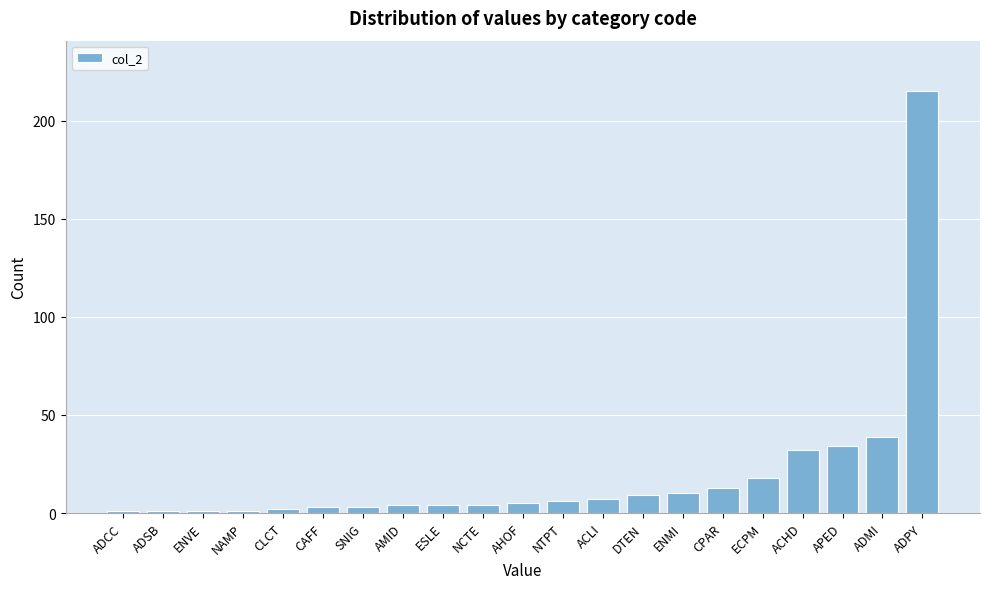

Reading left to right, what are all the values shown in this chart?

1	1	1	1	2	3	3	4	4	4	5	6	7	9	10	13	18	32	34	39	215